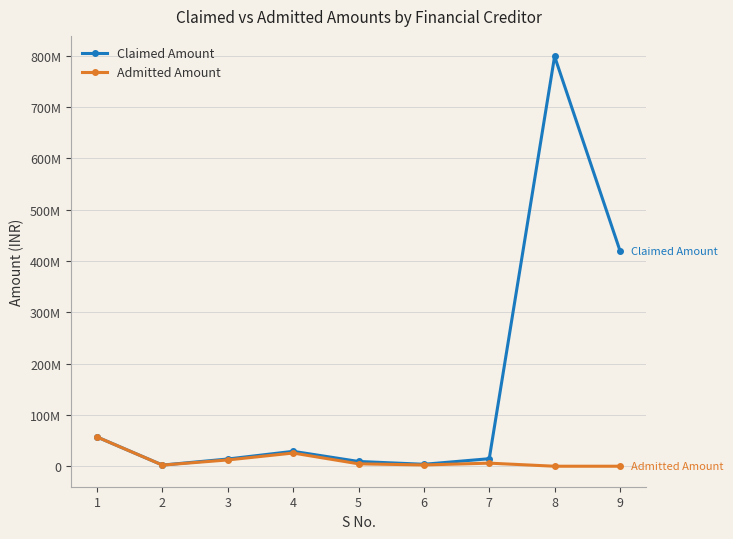

What is the sum of the Claimed Amount values at 4 and 5?

38324799.0